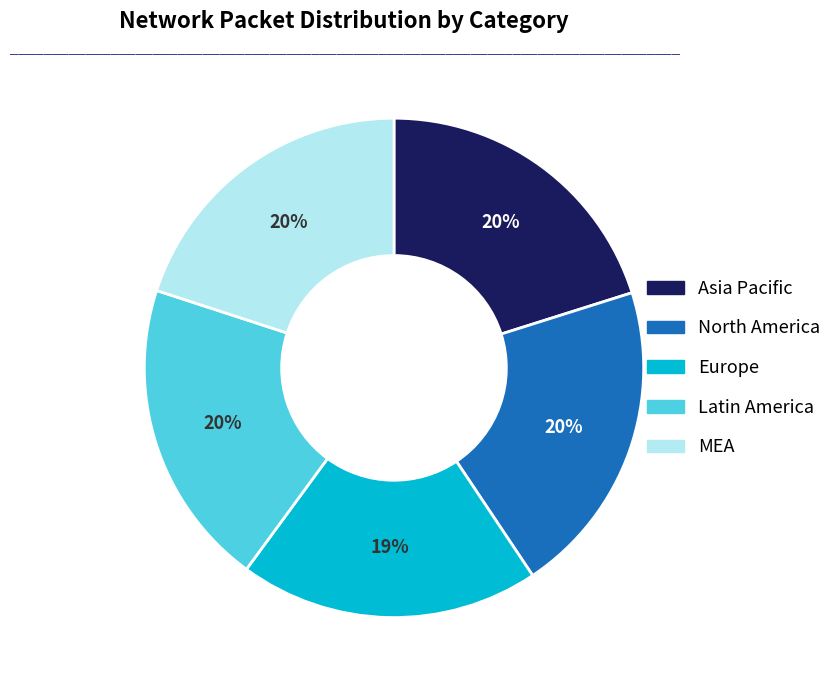

To the nearest percent, what is the difference between the largest and smallest slice percentages?

1%